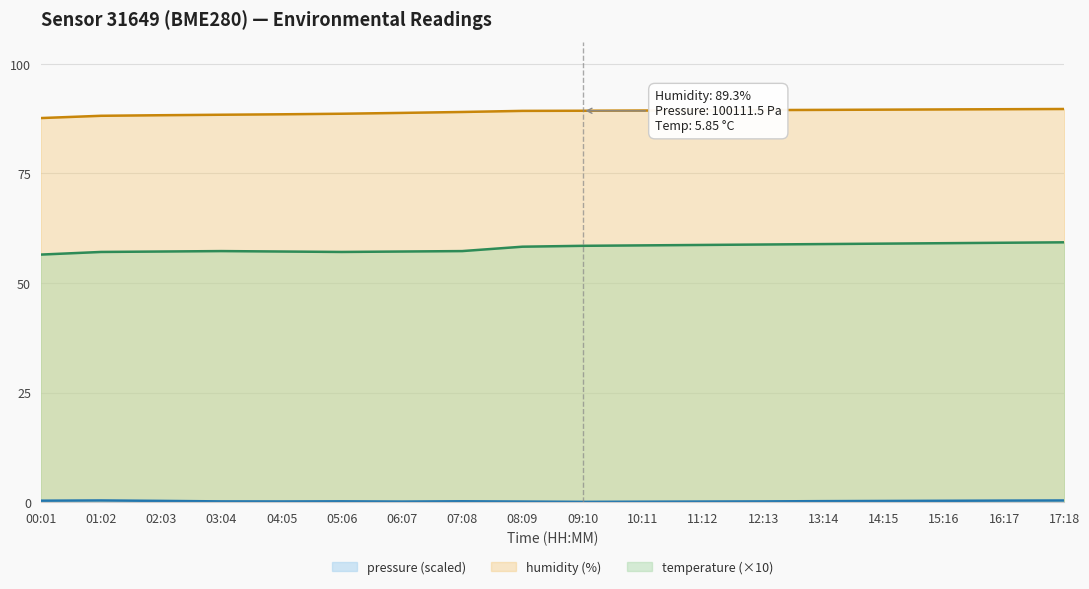

What are all the series names shown in the legend?

pressure, humidity, temperature